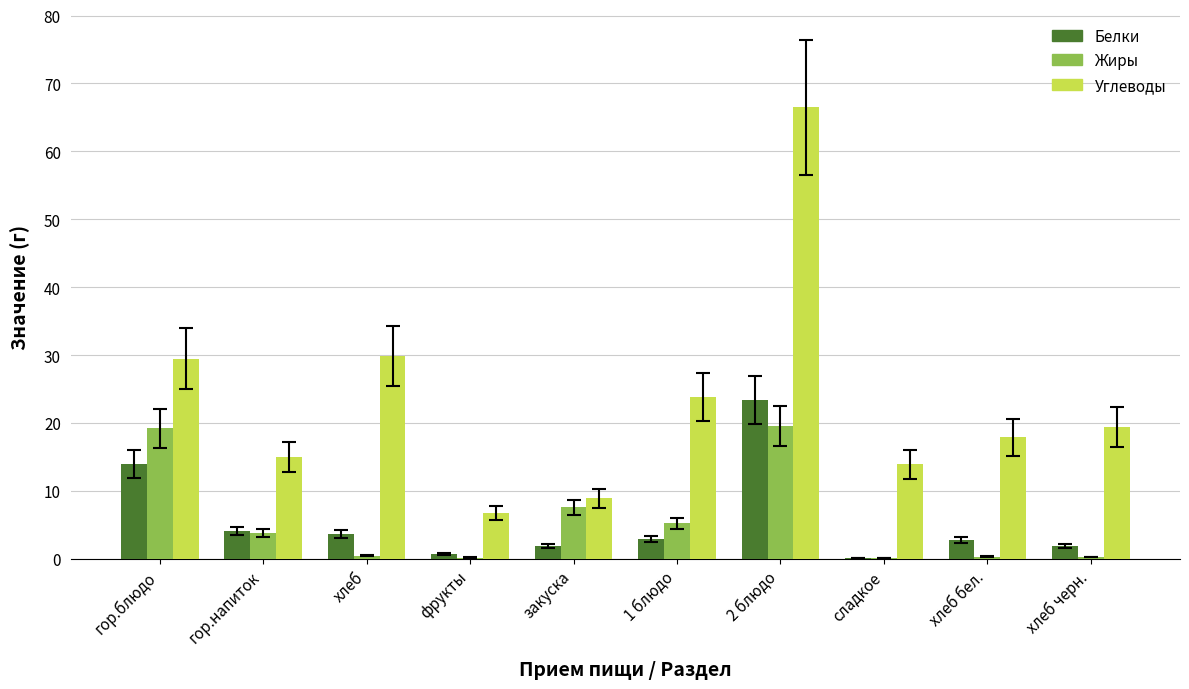

Which series has the largest range (max minus min)?

Углеводы